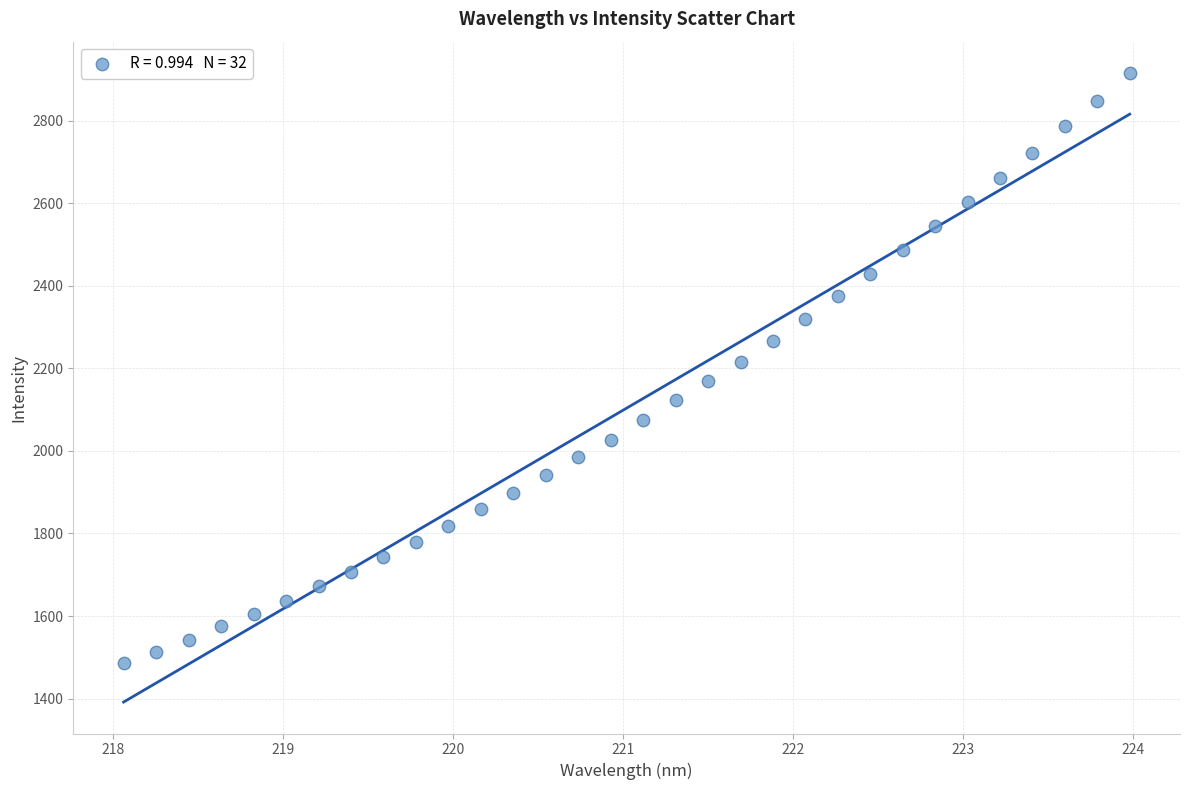

What is the range of Y values (max minus min)?

1430.0